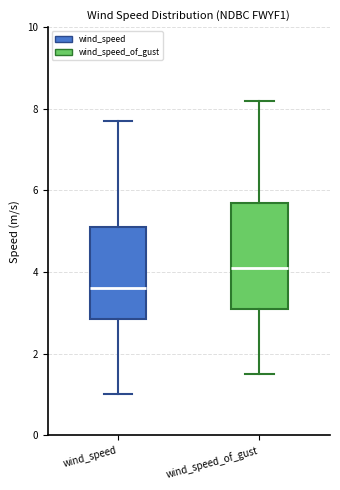

Reading left to right, read every box against the y-axis: the position of its median line, the range the box covers, and the ends of its whiskers. The values are not printed on the chart, so give them approximately, as read against the axis.

wind_speed: median 3.6, box 2.8 to 5.2, whiskers 1.0 to 7.8
wind_speed_of_gust: median 4.2, box 3.2 to 5.8, whiskers 1.6 to 8.2